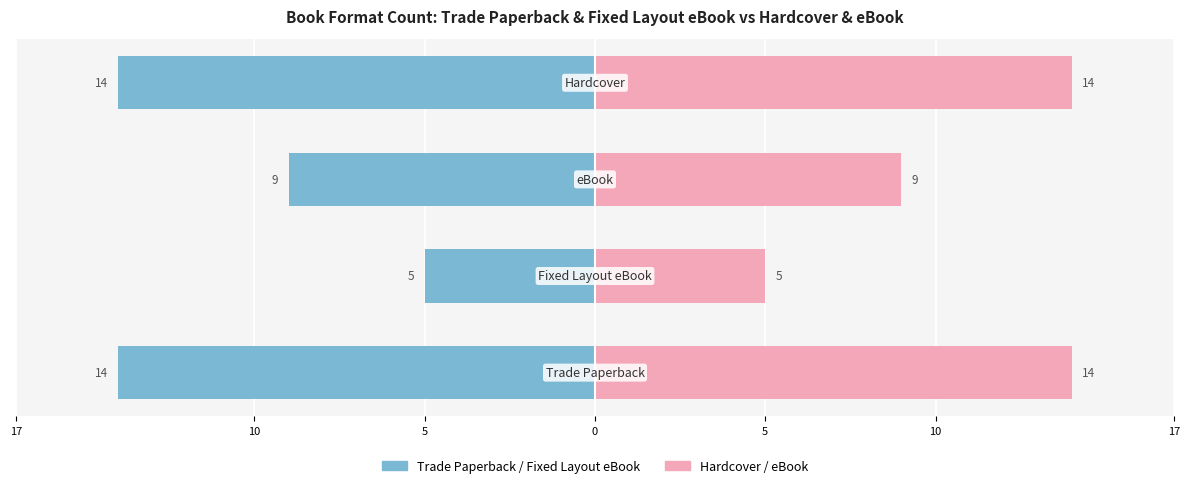

What is the value of the Trade Paperback / Fixed Layout eBook bar at the 2nd from the left?

-5